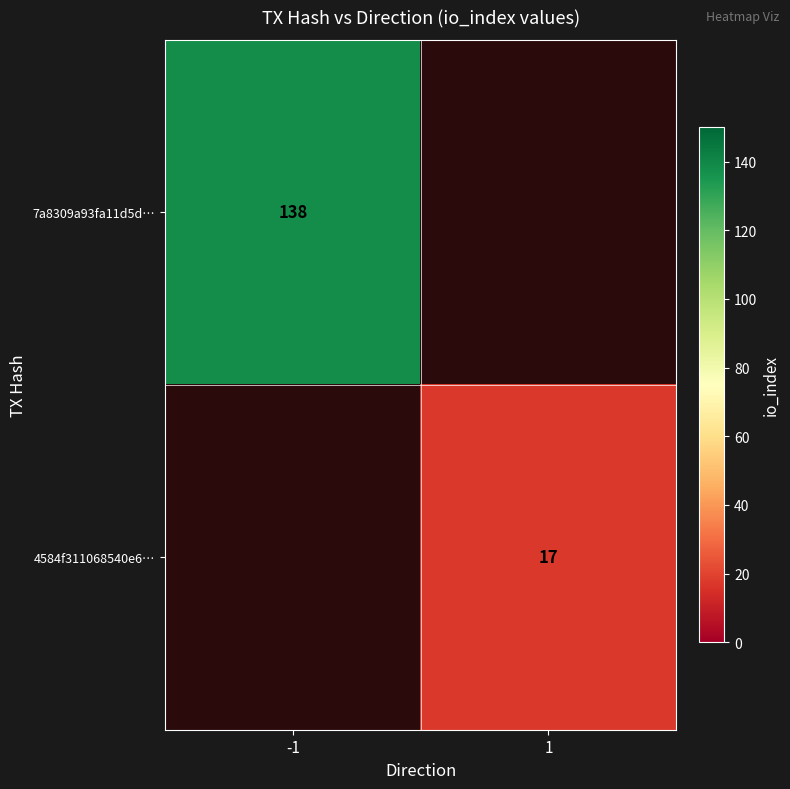

How many distinct data groups are displayed?

2